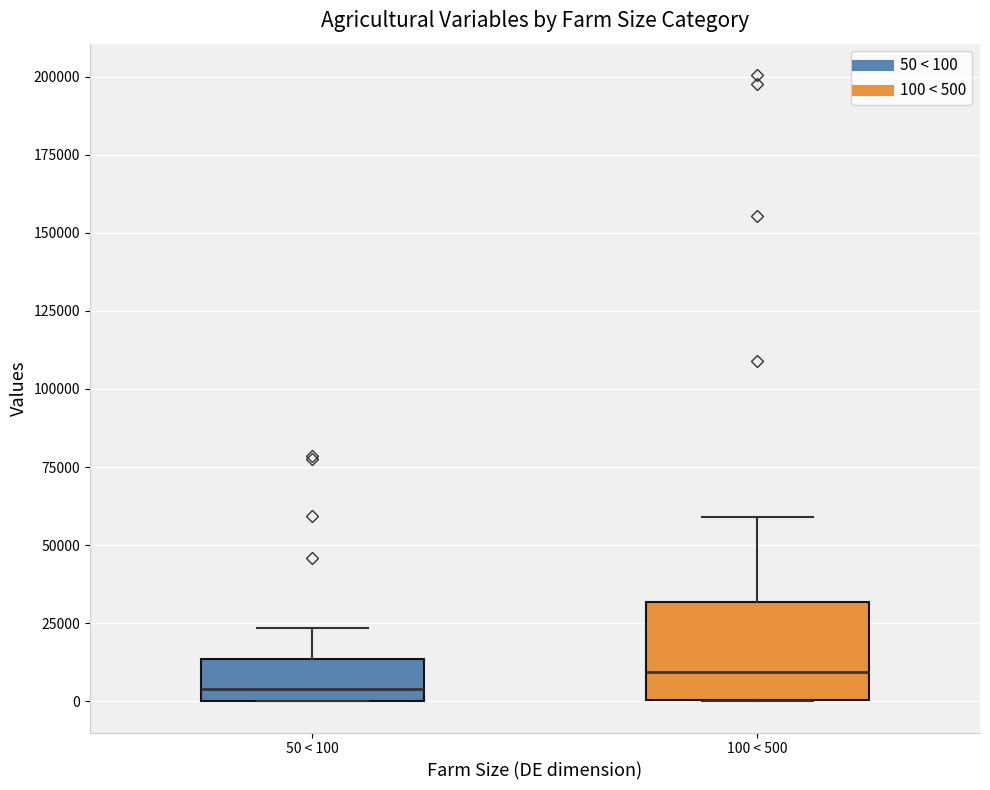

Which box has the highest median line?

100 < 500